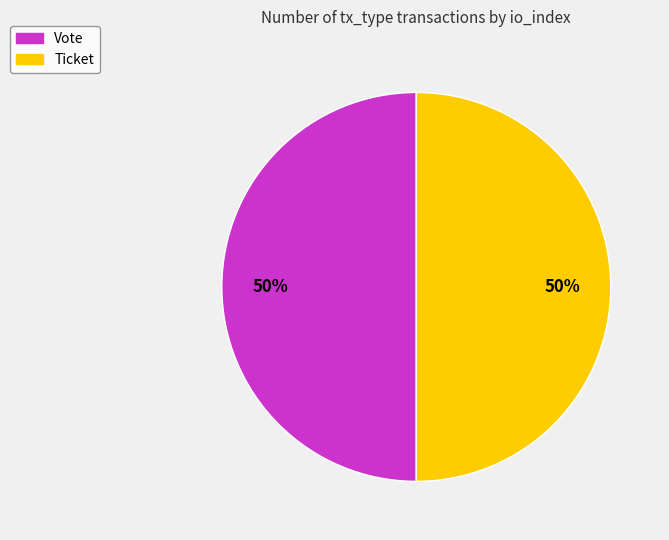

What is the ratio of the value at Ticket to the value at Vote?

1.0